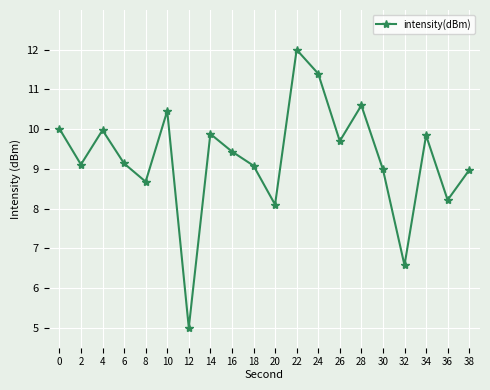

How many series are shown in this chart?

1